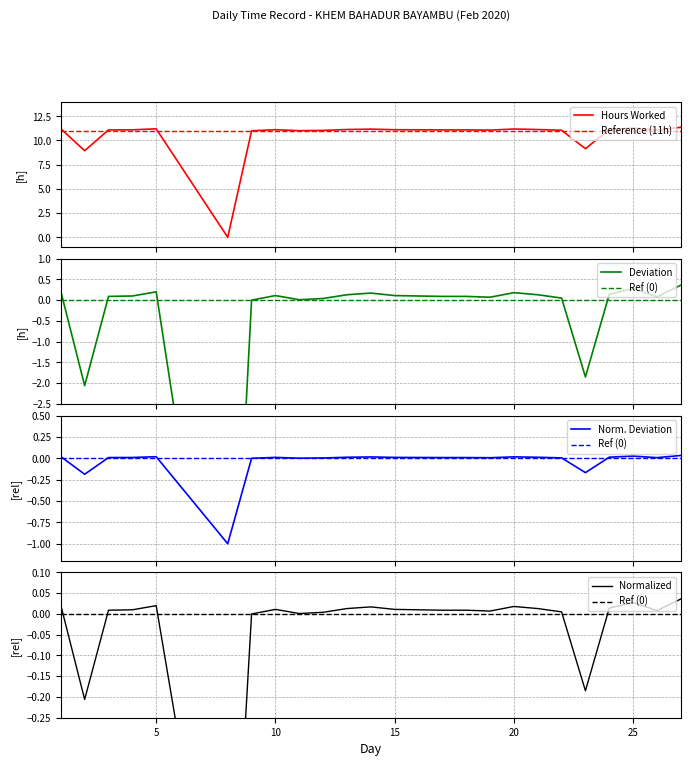

What is the minimum value for Reference (11h)?

11.0